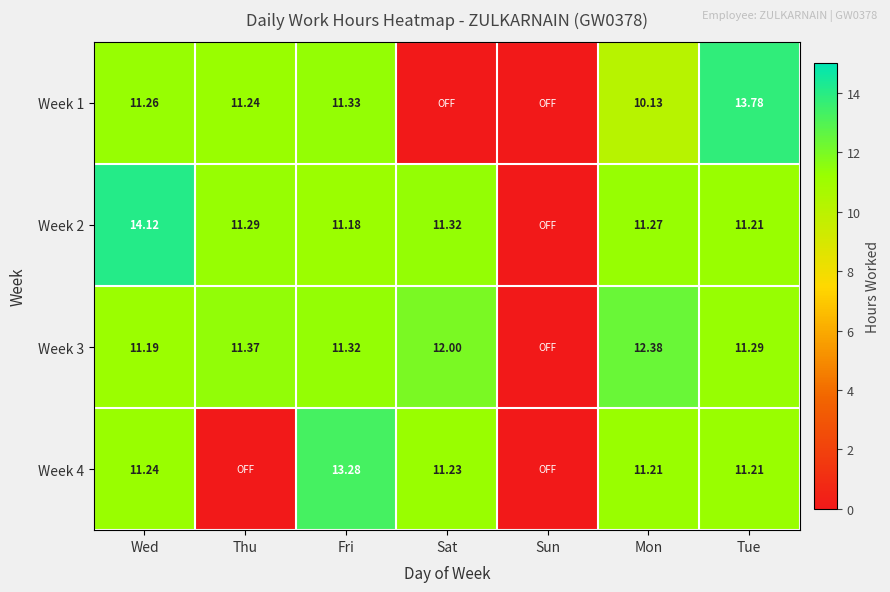

Which series changed the most between Sun and Mon?

Week 3